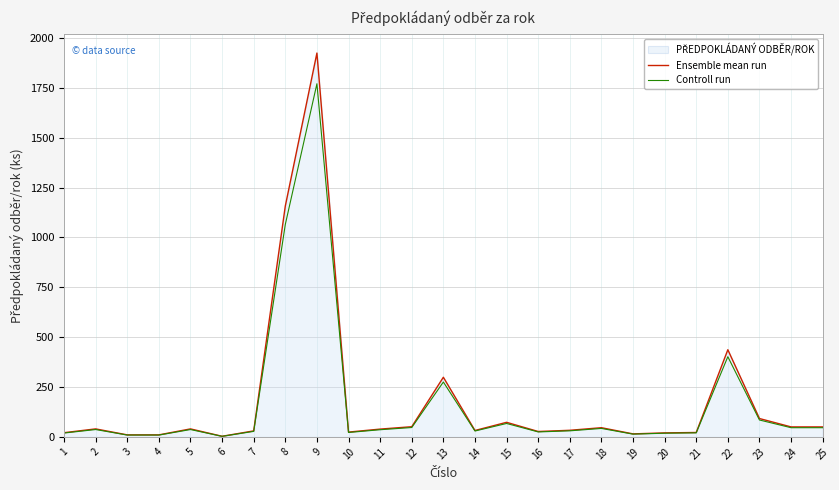

At which category is the sum across all series the highest?

9